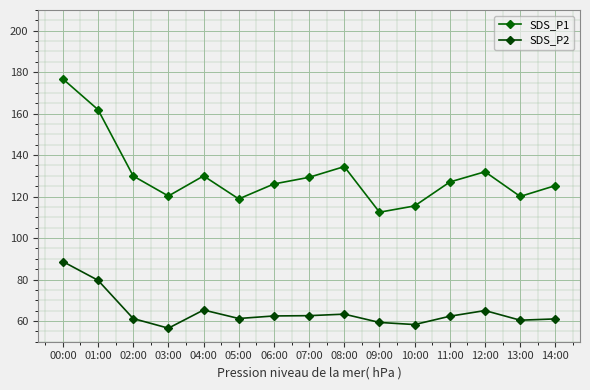

What value does the SDS_P2 series have at 08:00?

63.3